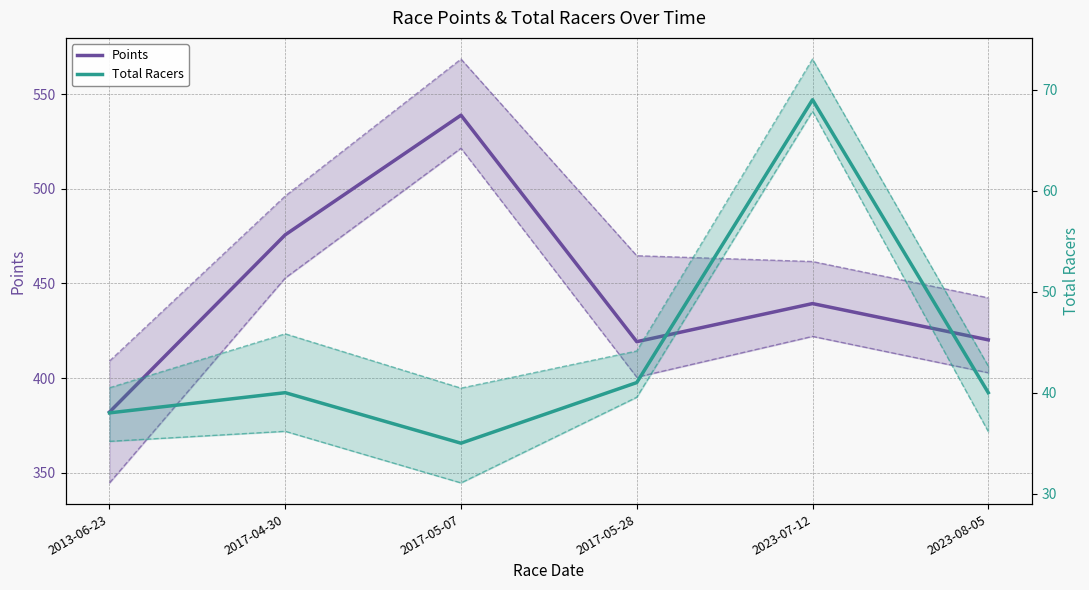

What is the total value across all series at 2023-08-05?

460.2